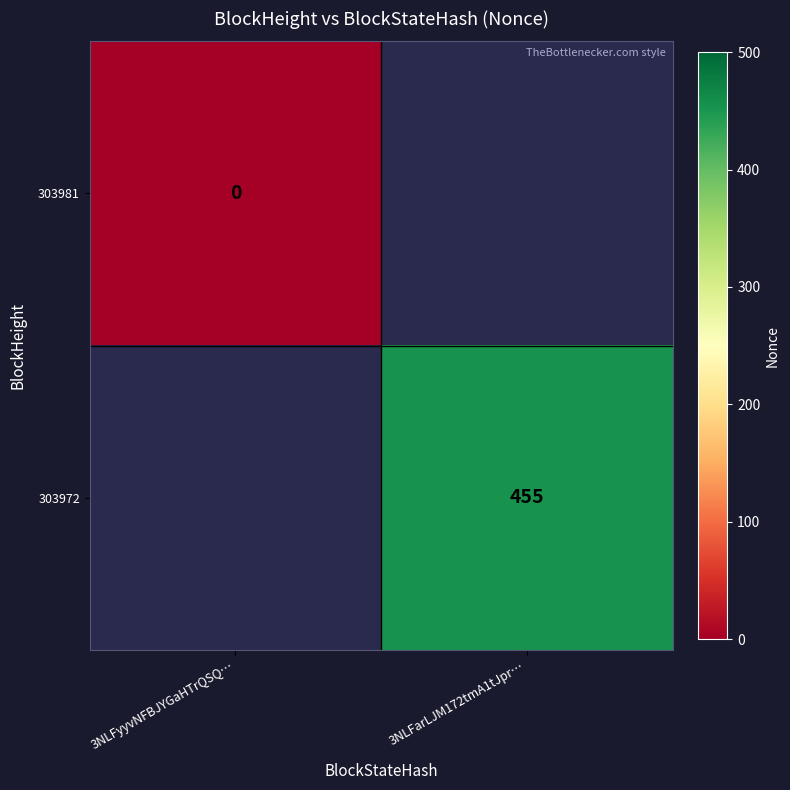

The value of 303972 at 3NLFarLJM172tmA1tJpr… is 700. True or false?

False